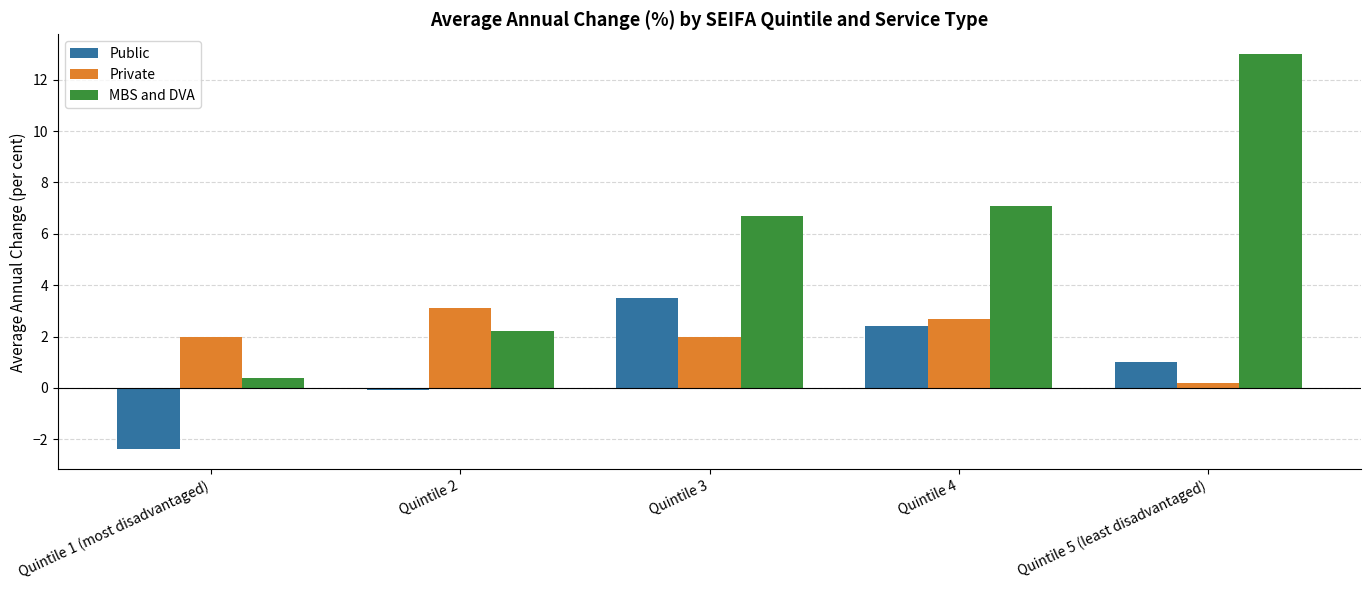

What is the difference between the second highest and second lowest values in the Private series?

0.7